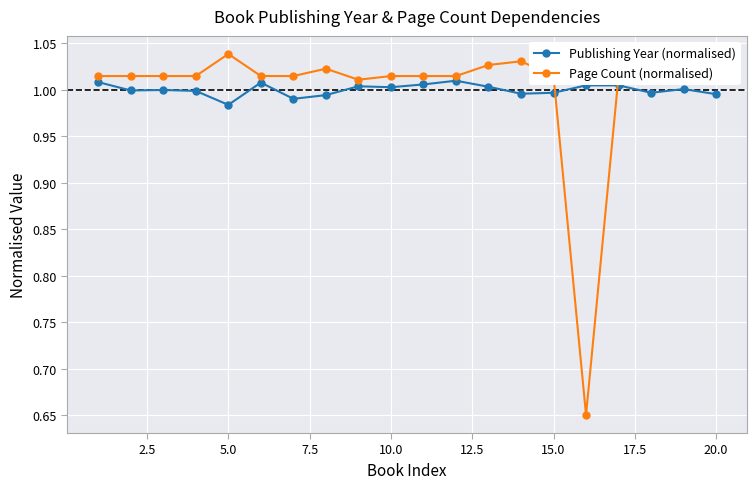

Which series ends up on top after the final intersection of Publishing Year (normalised) and Page Count (normalised)?

Page Count (normalised)